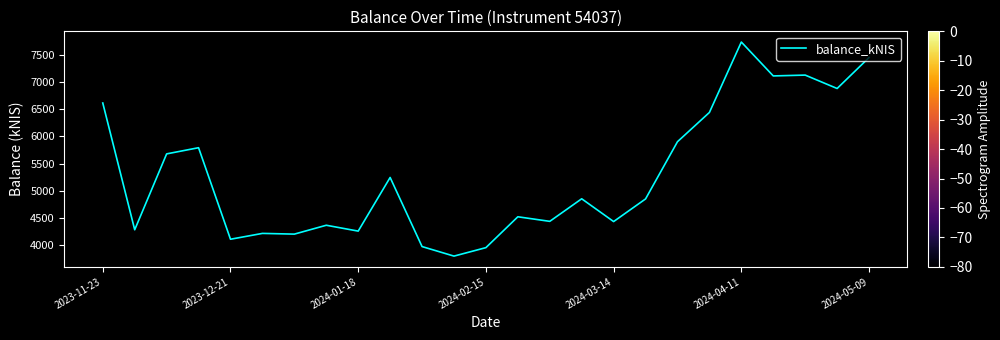

What is the minimum value shown in the chart?

3797.7